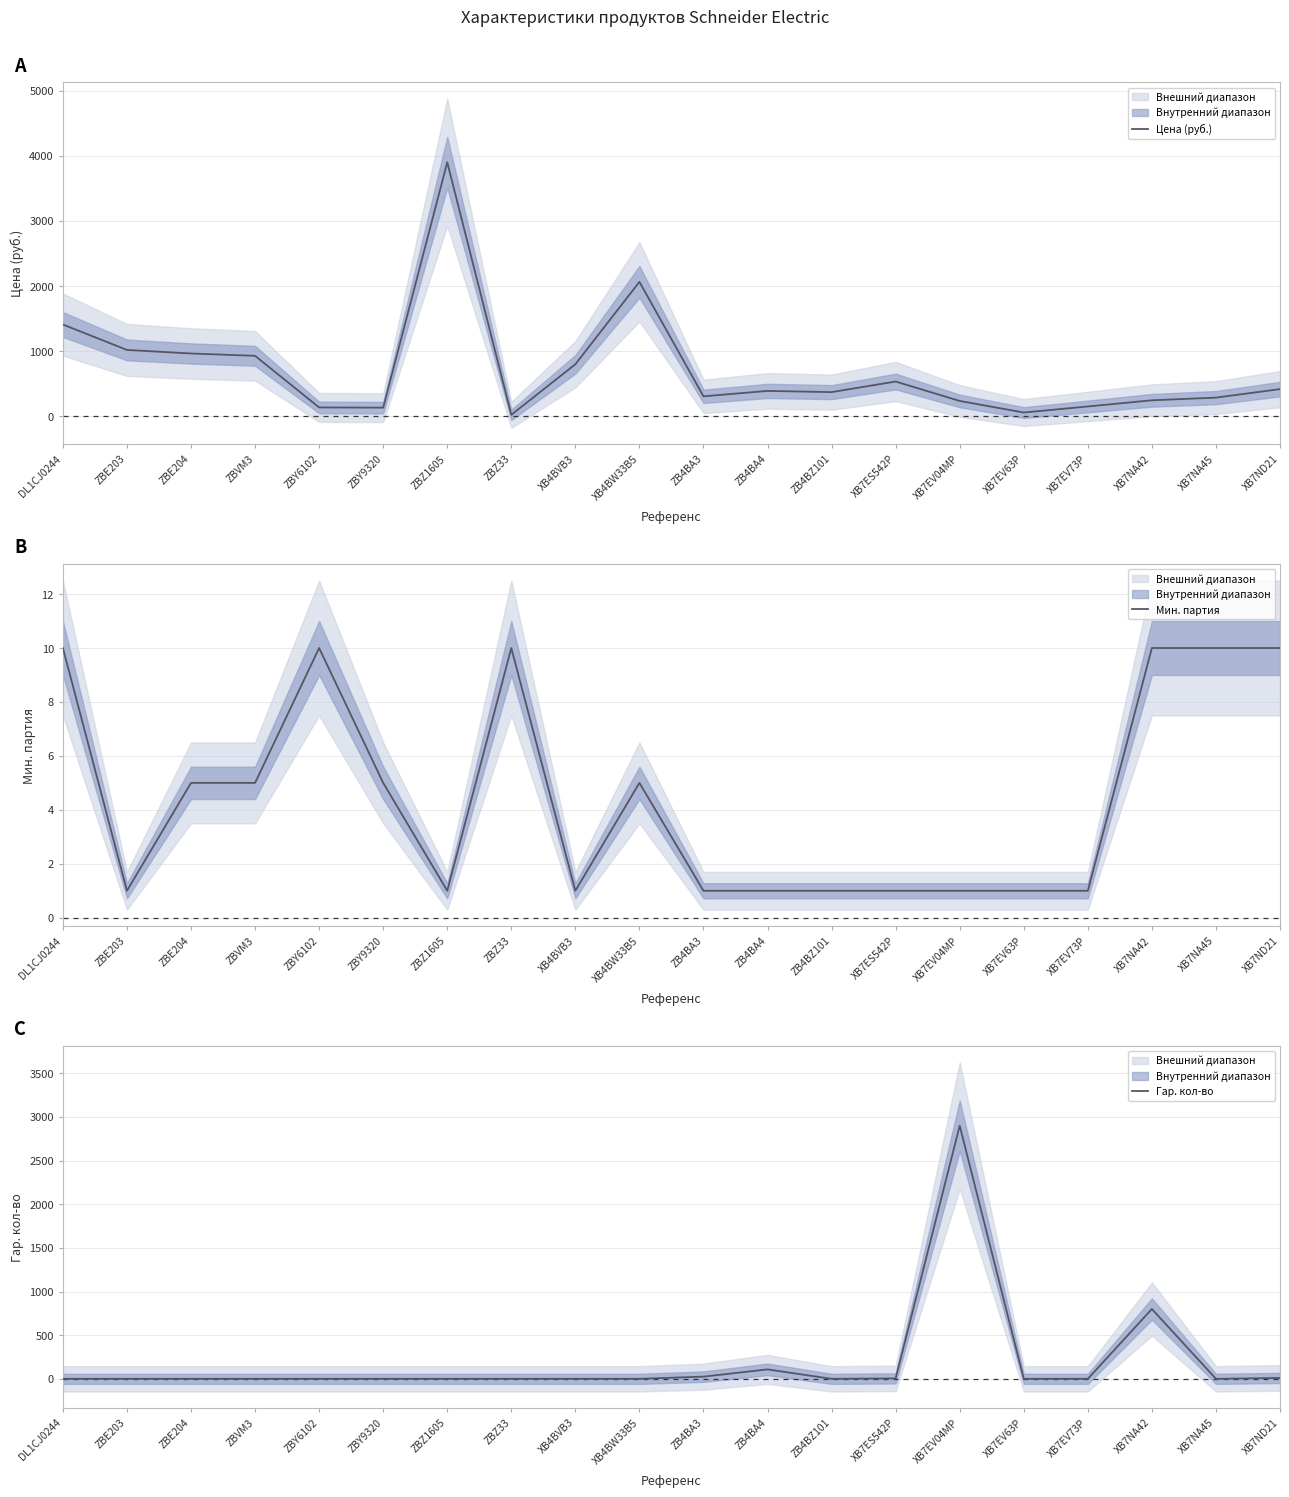

Which has a higher value, ZB4BA4 or ZBZ33?

ZB4BA4